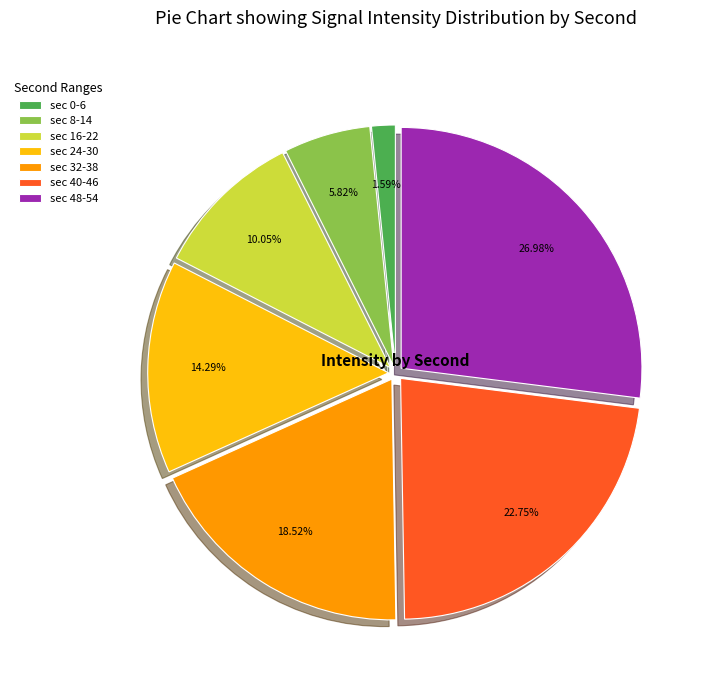

Between sec 0-6 and sec 16-22, which is larger?

sec 16-22